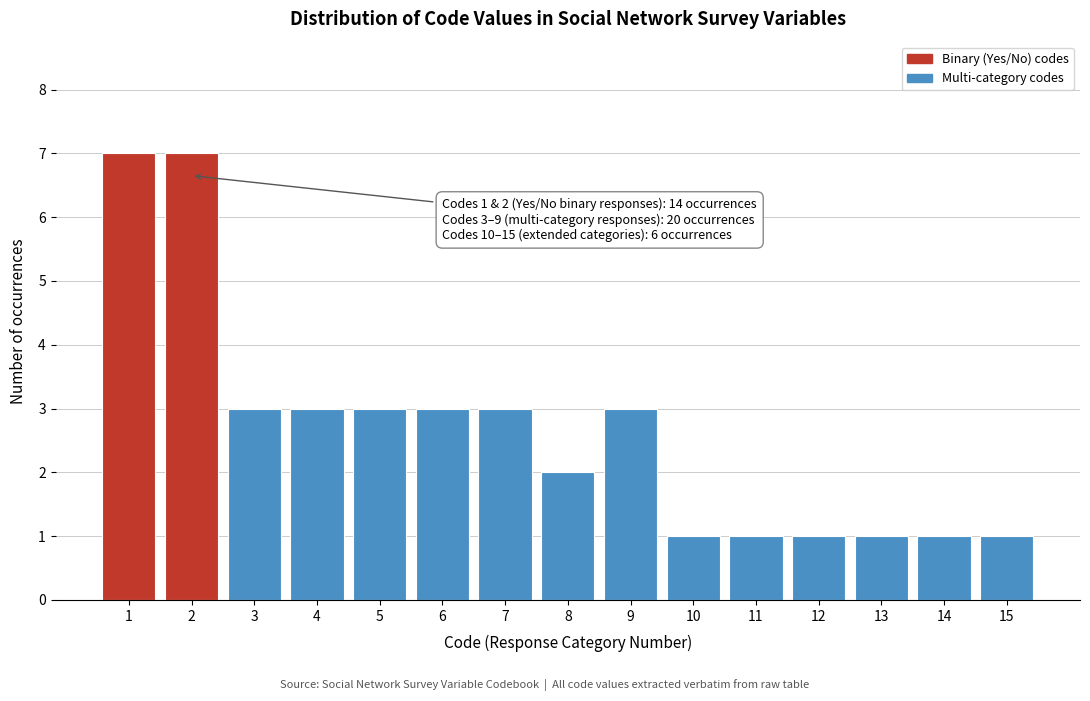

Reading right to left, what are all the values shown in this chart?

15=1	14=1	13=1	12=1	11=1	10=1	9=3	8=2	7=3	6=3	5=3	4=3	3=3	2=7	1=7